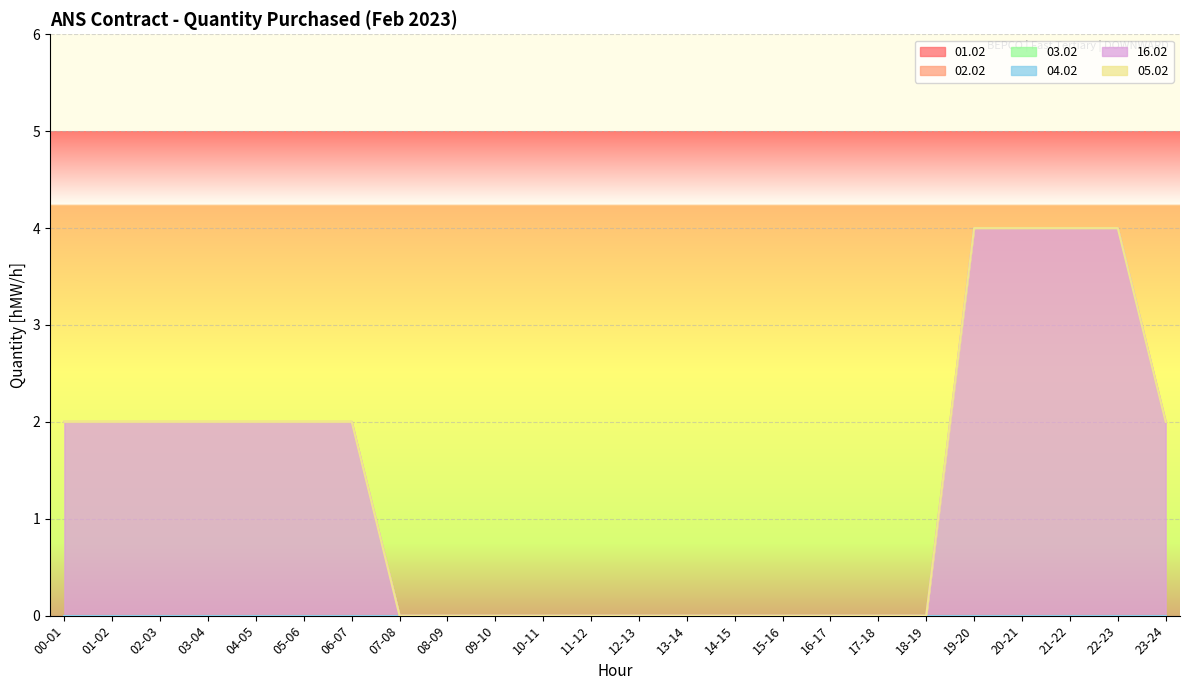

At which label is 01.02 closest to 0?

00-01